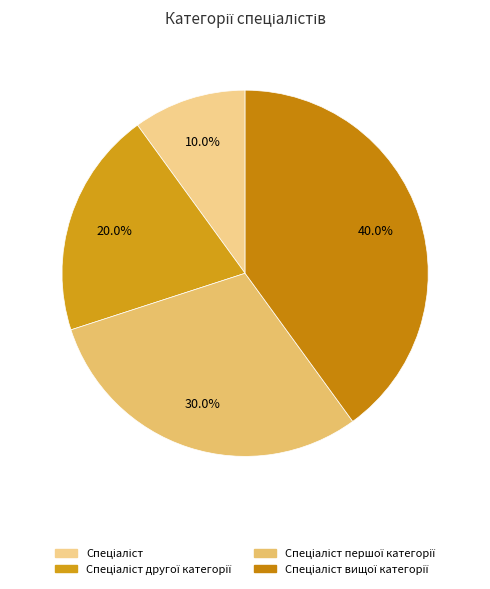

Is there a majority slice in this chart?

No